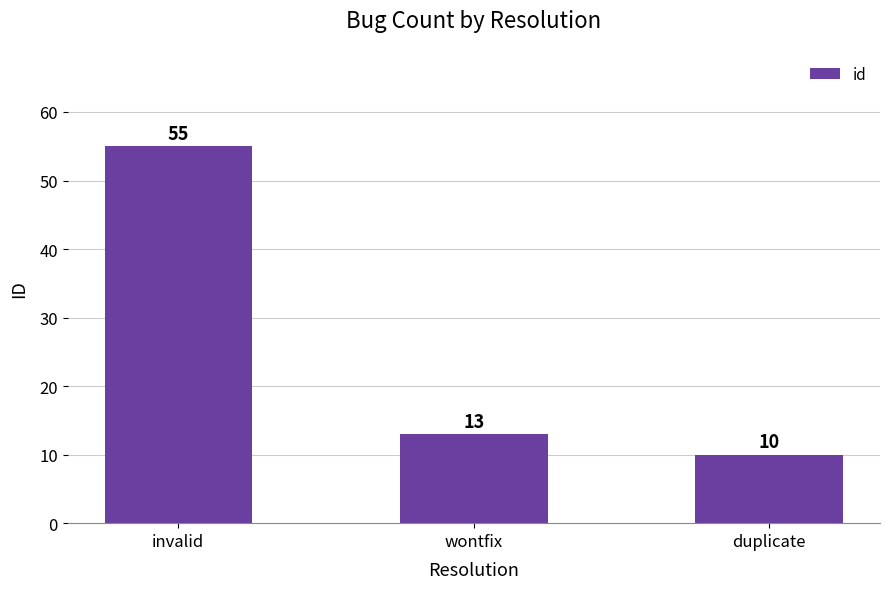

Does the chart contain any negative values?

No